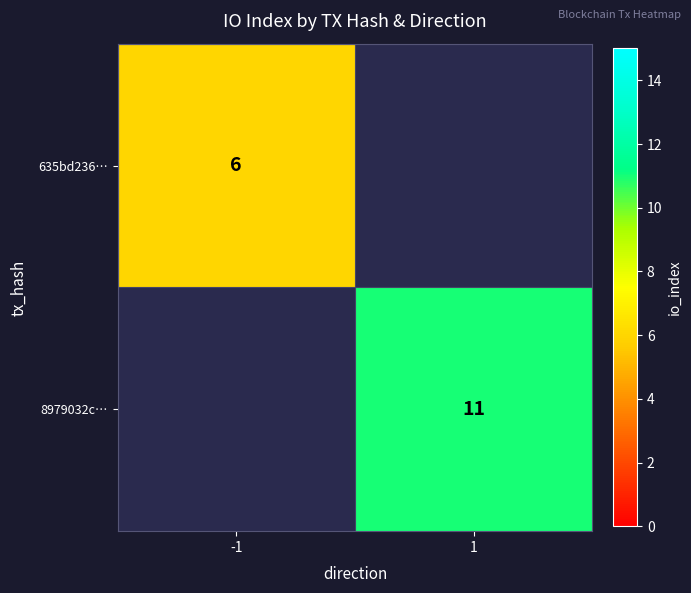

Is it true that 8979032c… equals 3 at 1?

False